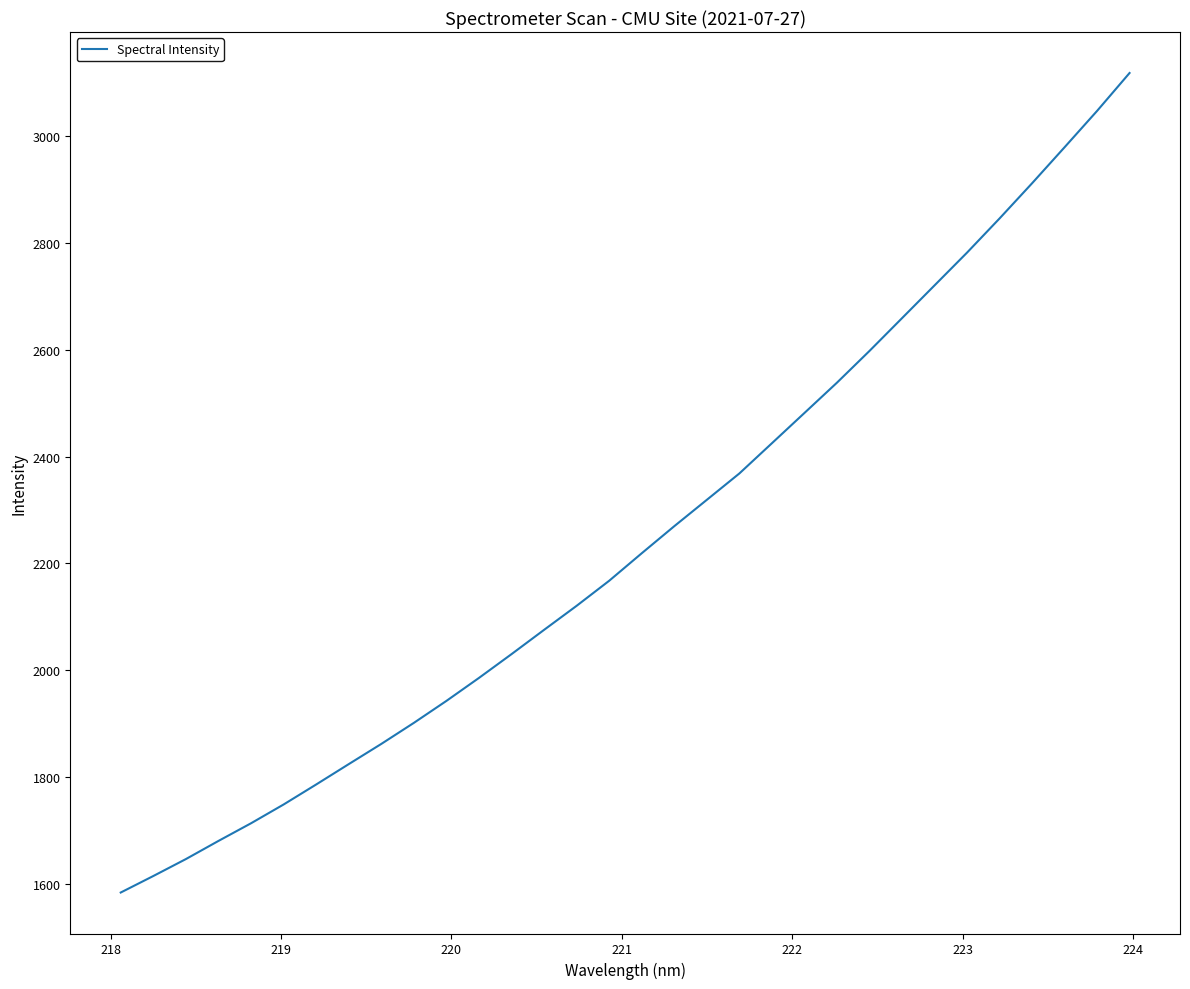

What is the difference between the maximum and minimum values?

1535.6